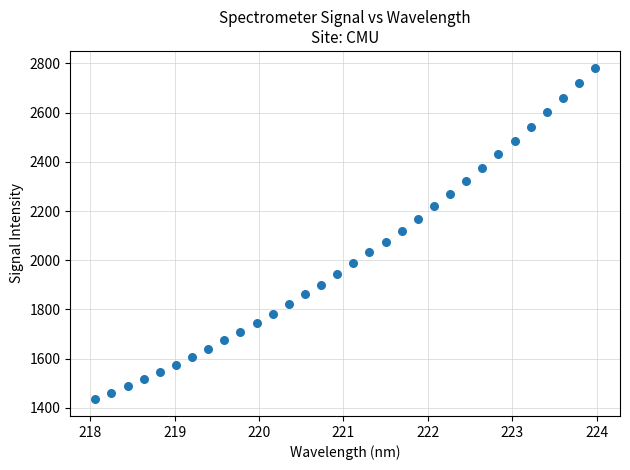

What is the range of X values (max minus min)?

5.9